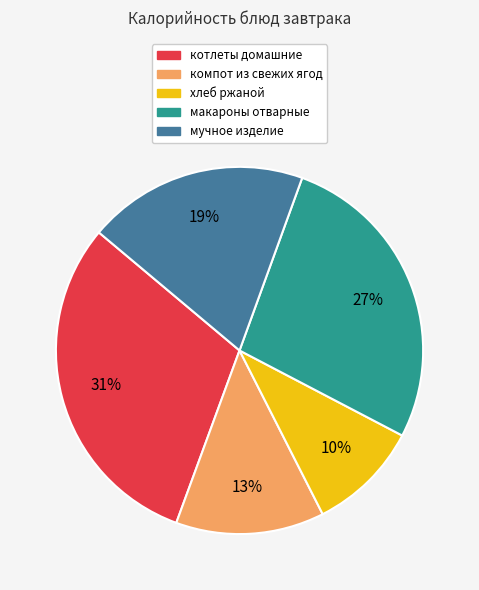

How many slices are in this pie chart?

5